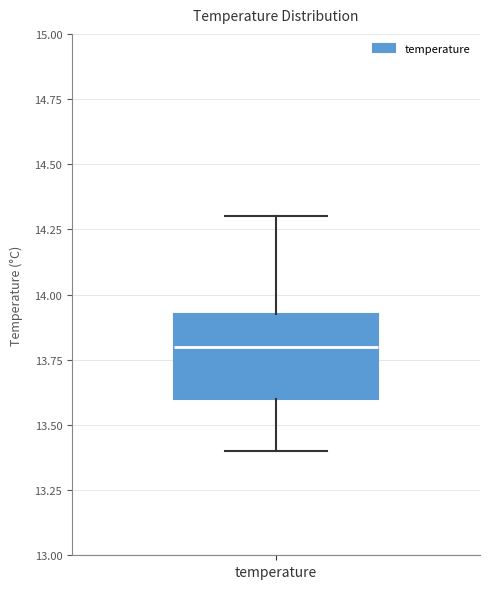

Read this box plot against the y-axis: the position of the median line, the range covered by the box, and the ends of both whiskers. The values are not printed on the chart, so give them approximately, as read against the axis.

median 13.80, box 13.60 to 13.95, whiskers 13.40 to 14.30